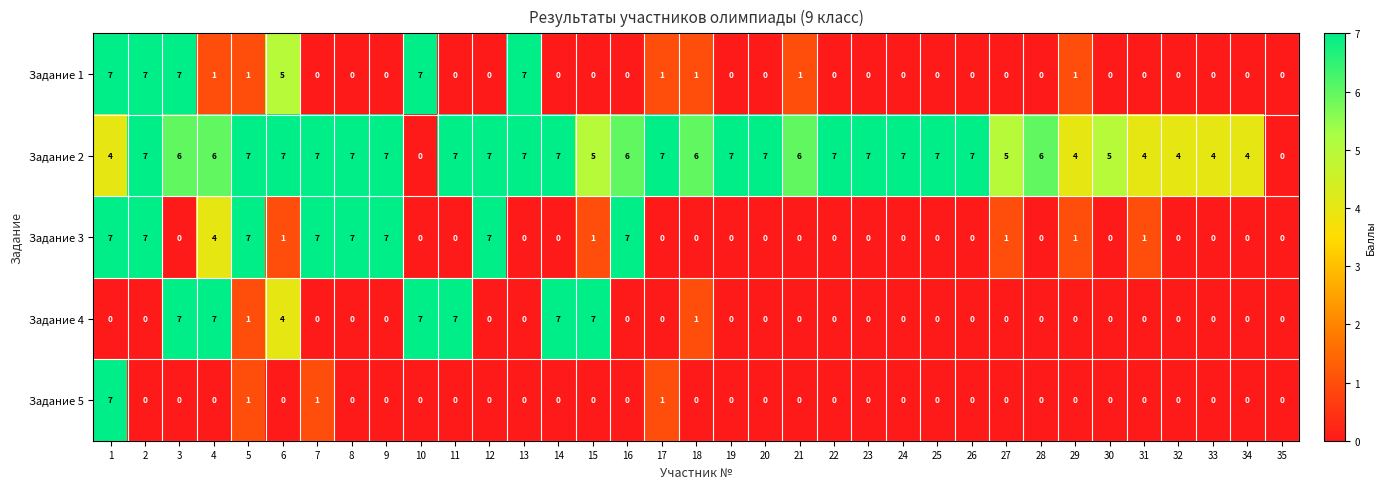

The value of Задание 2 at 14 is 7. True or false?

True